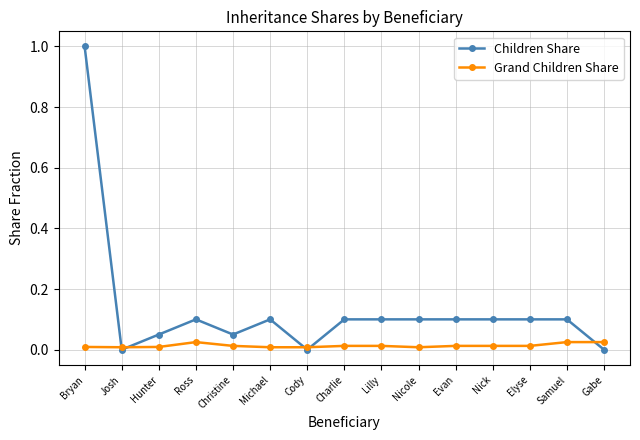

At Charlie, list the series in order from largest to smallest.

Children Share, Grand Children Share